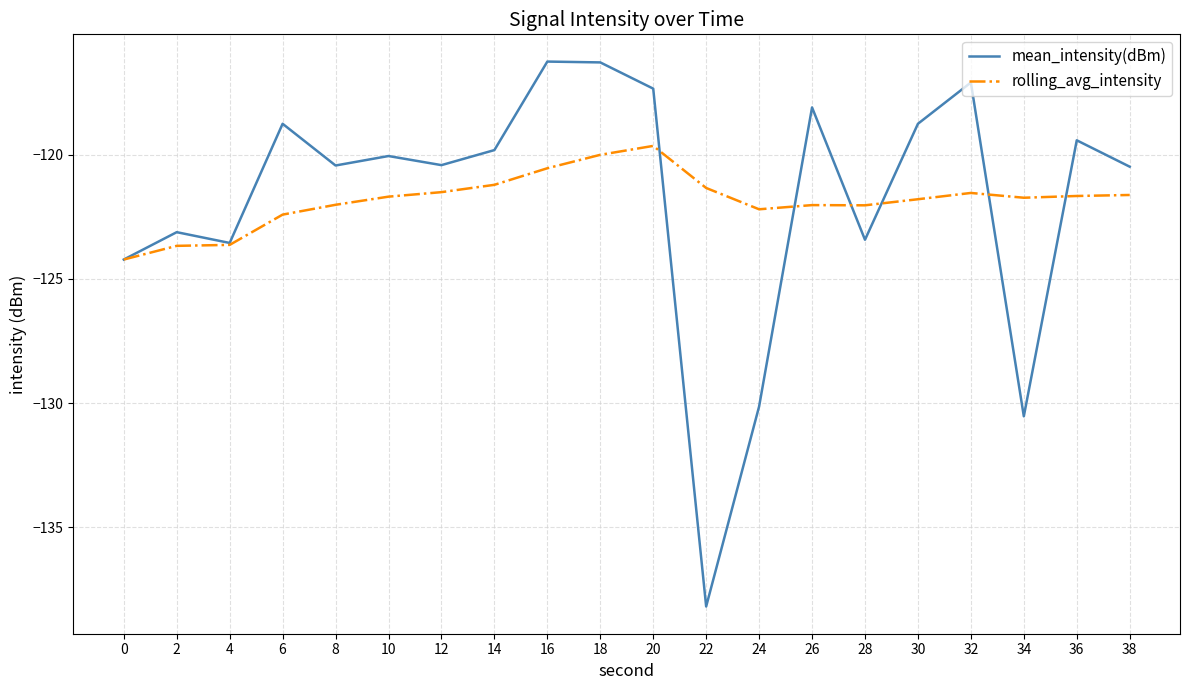

Which label corresponds to the smallest value in the chart?

22